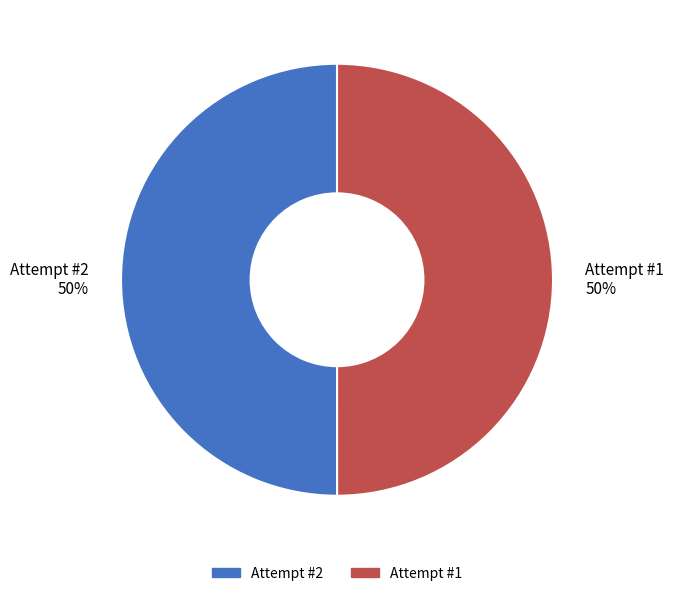

True or false: Attempt #1 accounts for 50% of the total.

True